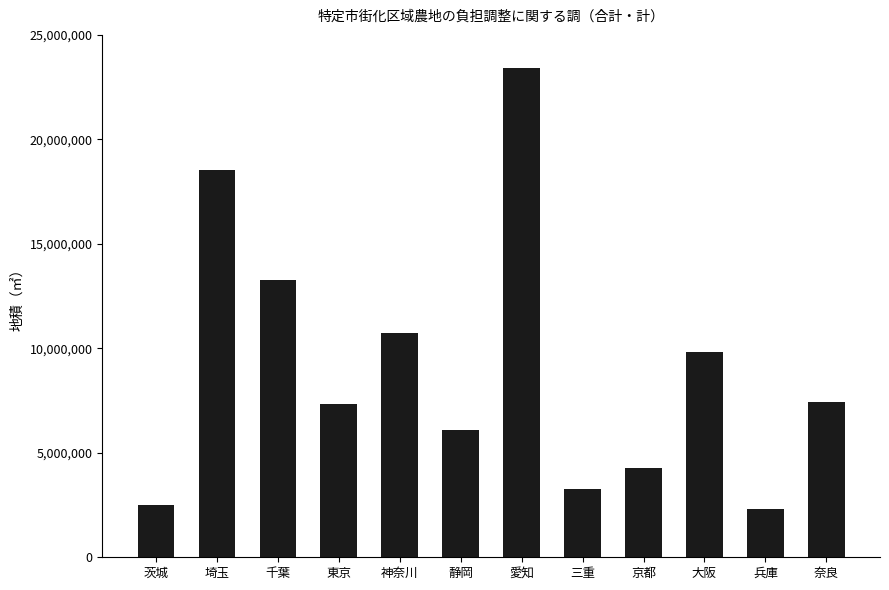

What is the minimum value shown in the chart?

2293696